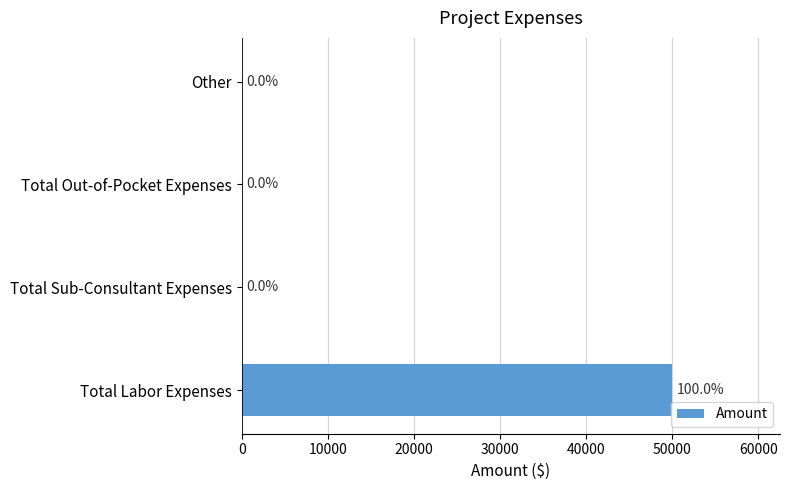

The value at Total Out-of-Pocket Expenses is 26216. True or false?

False